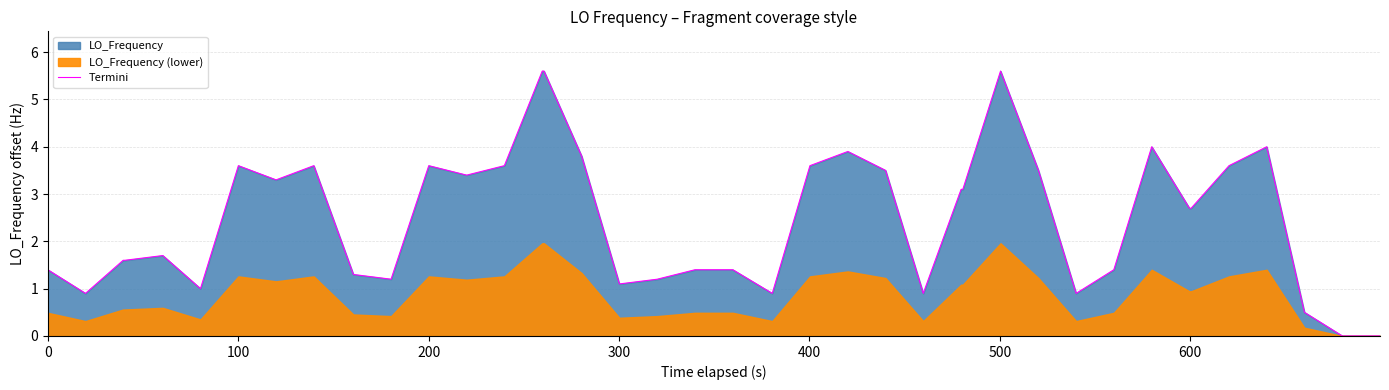

What is the highest value of the Termini series?

5.6